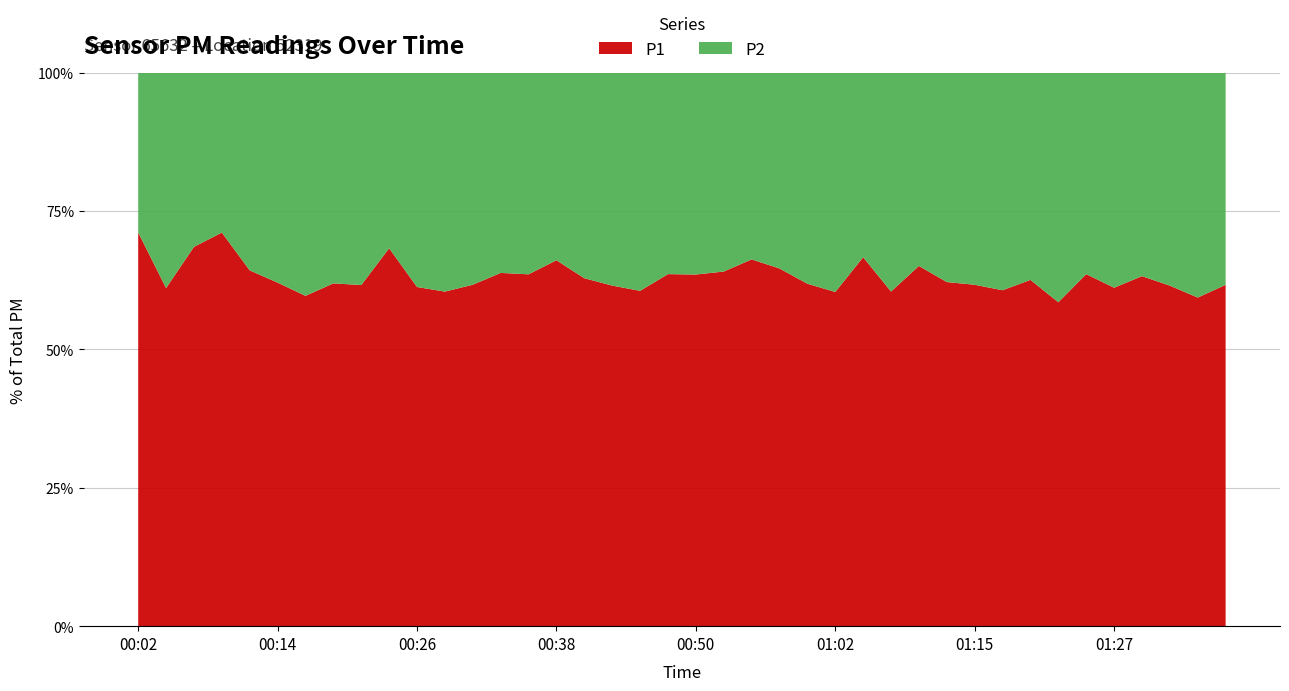

Reading left to right, list all the values displayed in this chart.

P1: 6.8	5.2	6.6	7.9	6.3	5.5	4.9	4.7	5.3	7.3	4.4	5.3	4.9	6.0	5.9	6.0	5.1	5.7	5.0	4.7	5.3	5.5	6.7	6.2	4.8	5.0	6.0	5.2	5.2	4.8	4.8	5.2	5.6	5.2	6.0	4.9	5.3	5.2	4.8	5.2
P2: 2.8	3.3	3.0	3.2	3.5	3.3	3.3	2.9	3.3	3.4	2.8	3.5	3.0	3.4	3.4	3.1	3.0	3.5	3.2	2.7	3.0	3.1	3.4	3.4	3.0	3.3	3.0	3.4	2.8	2.9	3.0	3.4	3.4	3.7	3.5	3.1	3.1	3.2	3.2	3.2